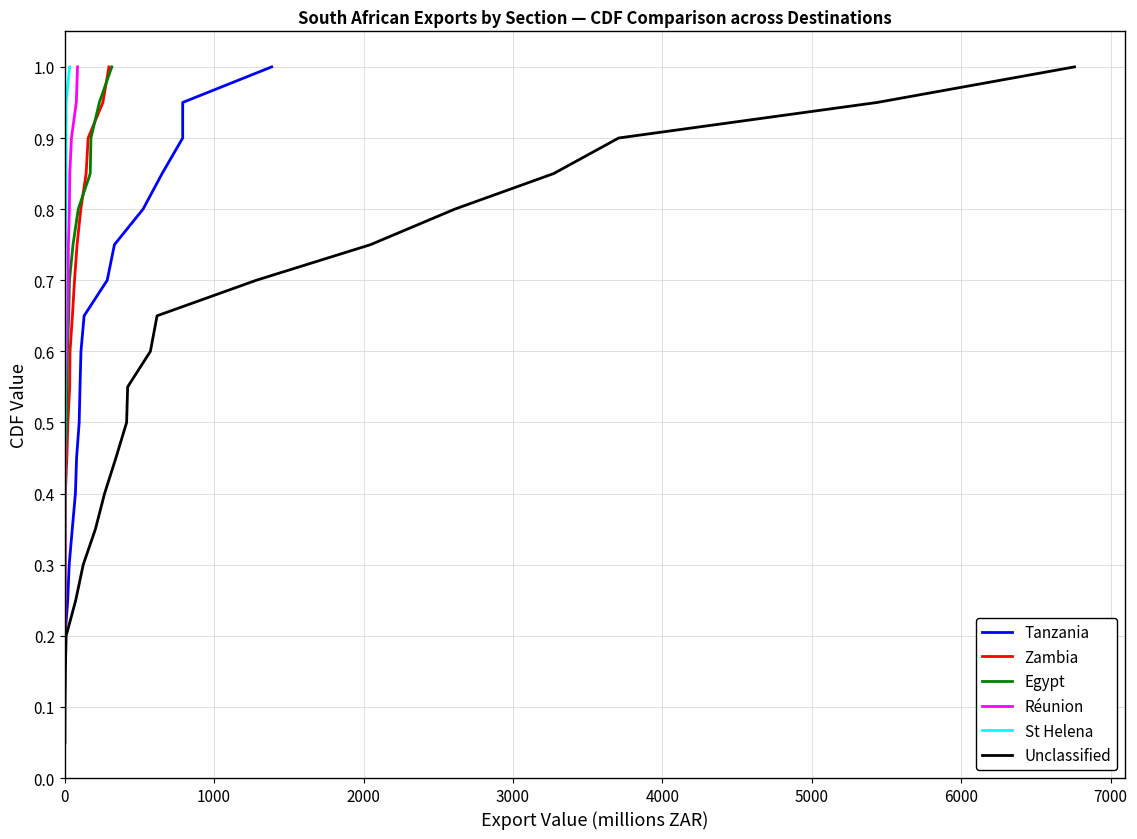

What is the value of the Tanzania point at the 14th from the left?

0.7